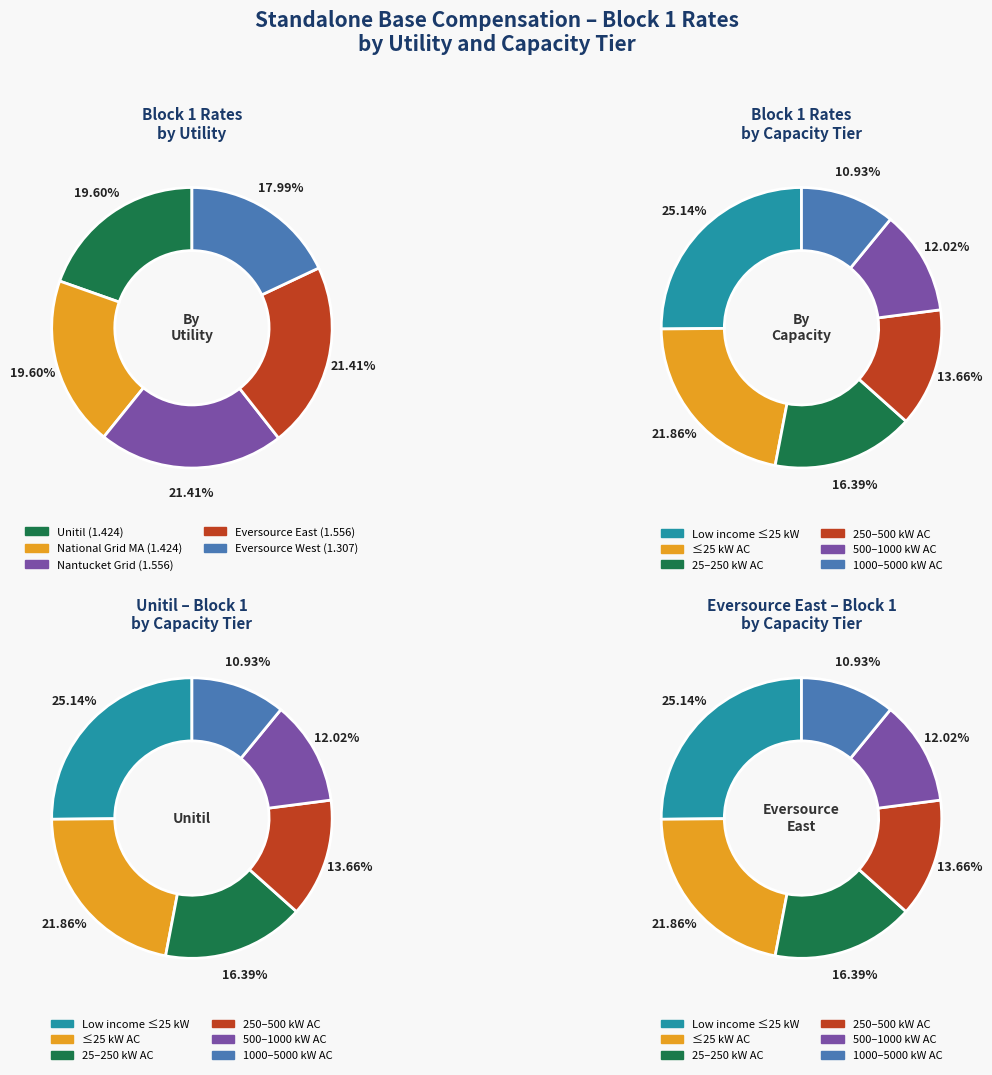

Is the sum of 1 and 2 greater than half?

No